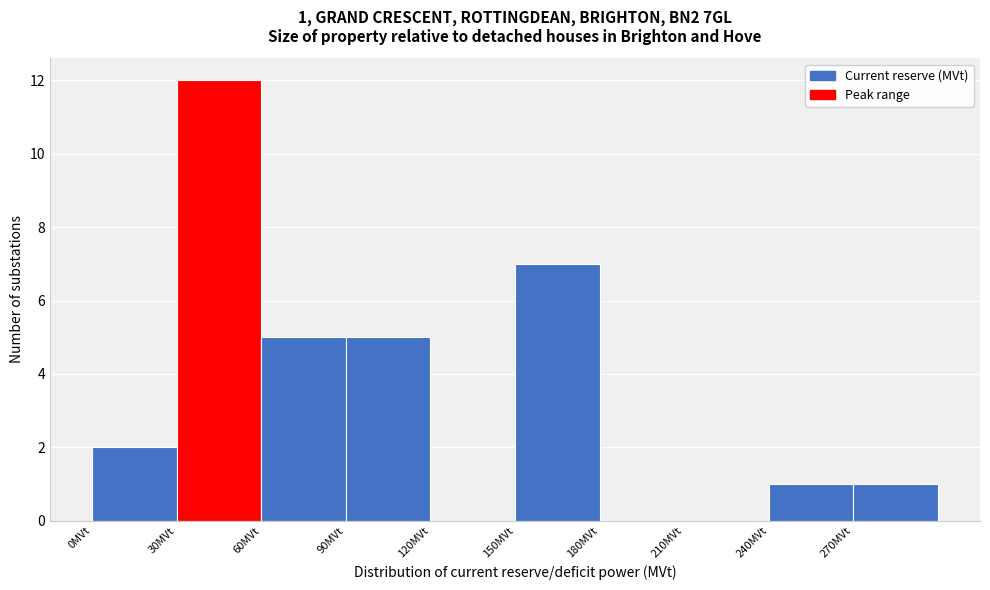

Over which range of the x-axis is the bar tallest?

30 to 60